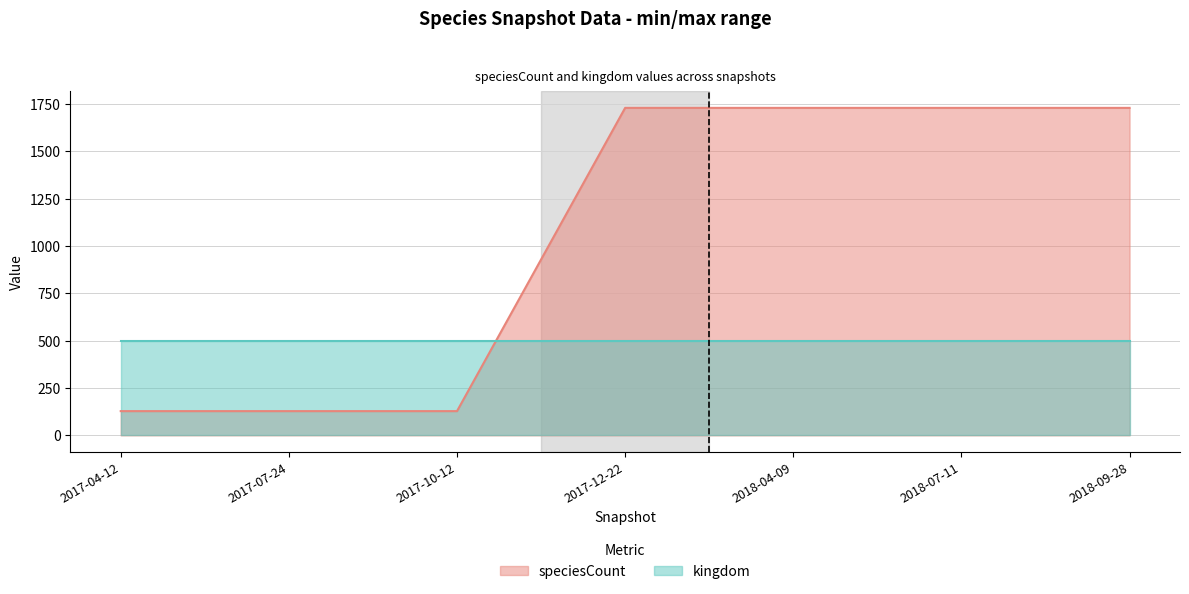

True or false: there are more than 0 points higher than both neighbors.

False